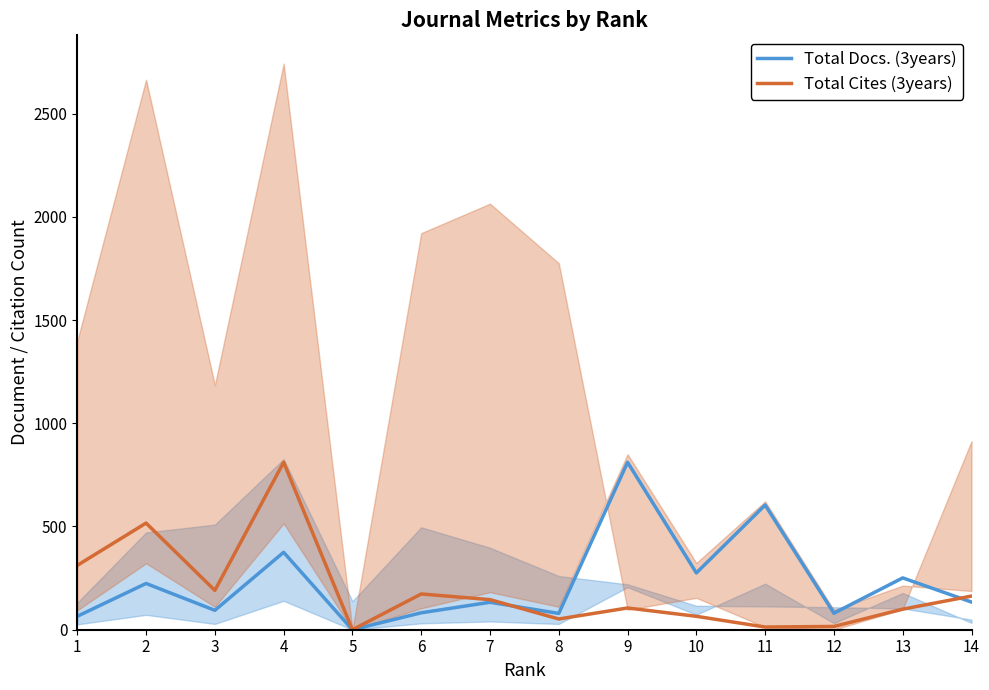

Which series changed the most between 7 and 12?

Total Cites (3years)